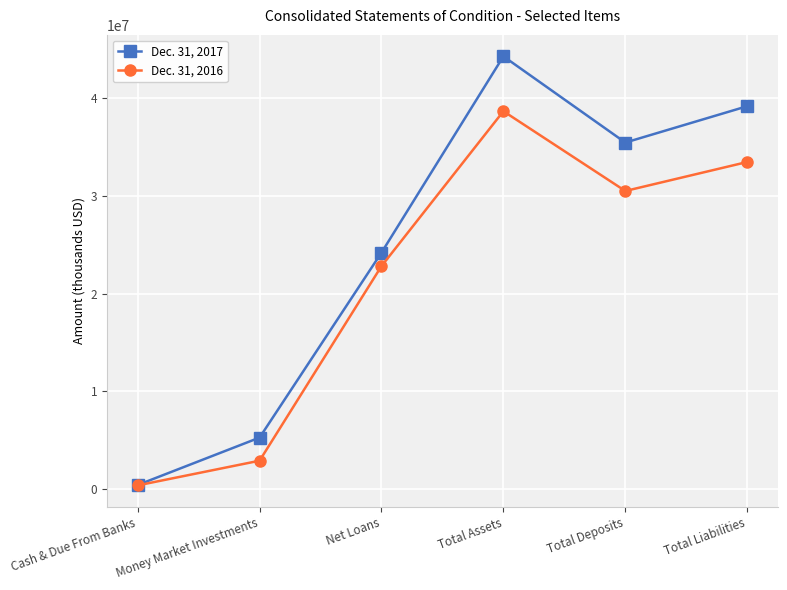

True or false: Dec. 31, 2016 has more than 1 interior local peaks.

False